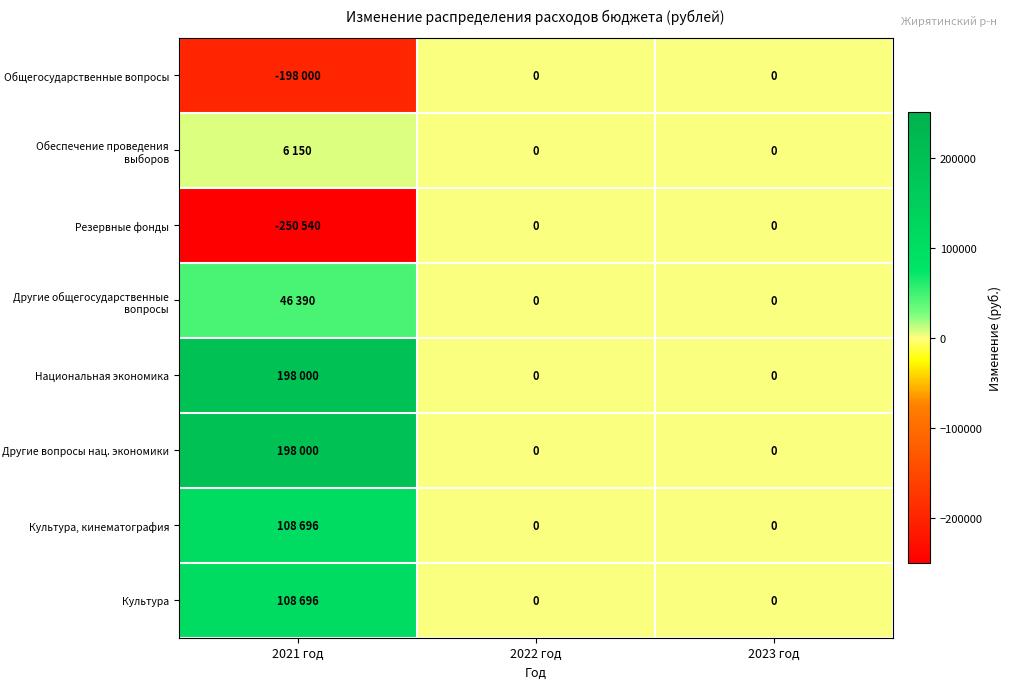

At which label does Резервные фонды reach its minimum?

2021 год